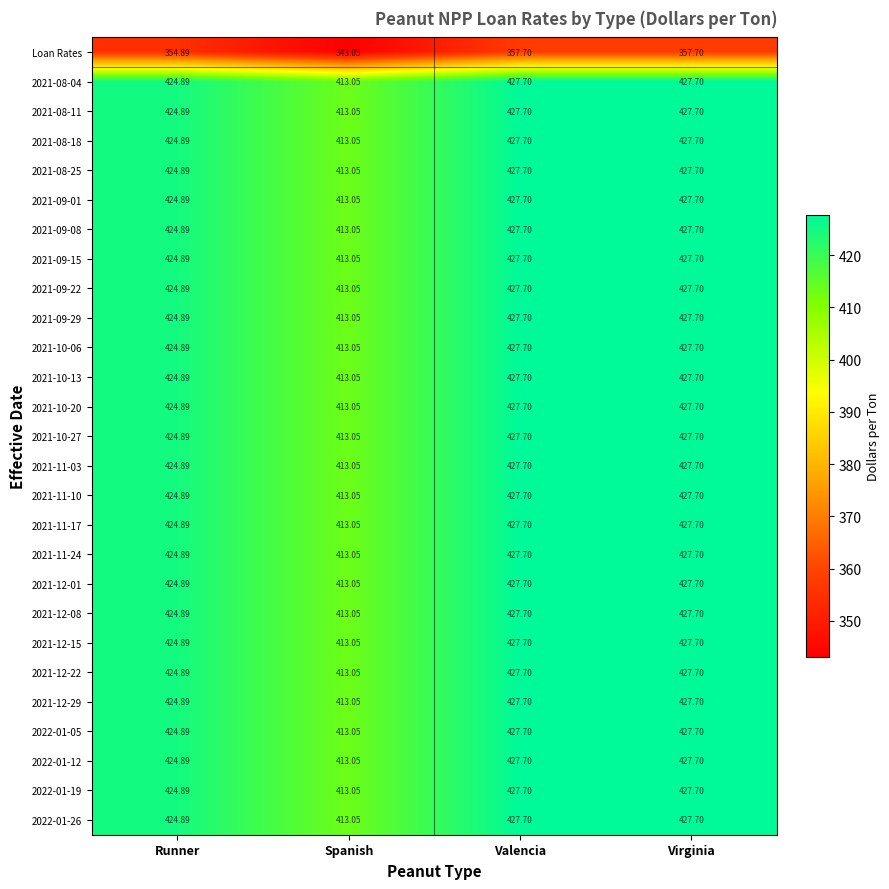

Where does the 2022-01-26 series first go above 427?

Valencia